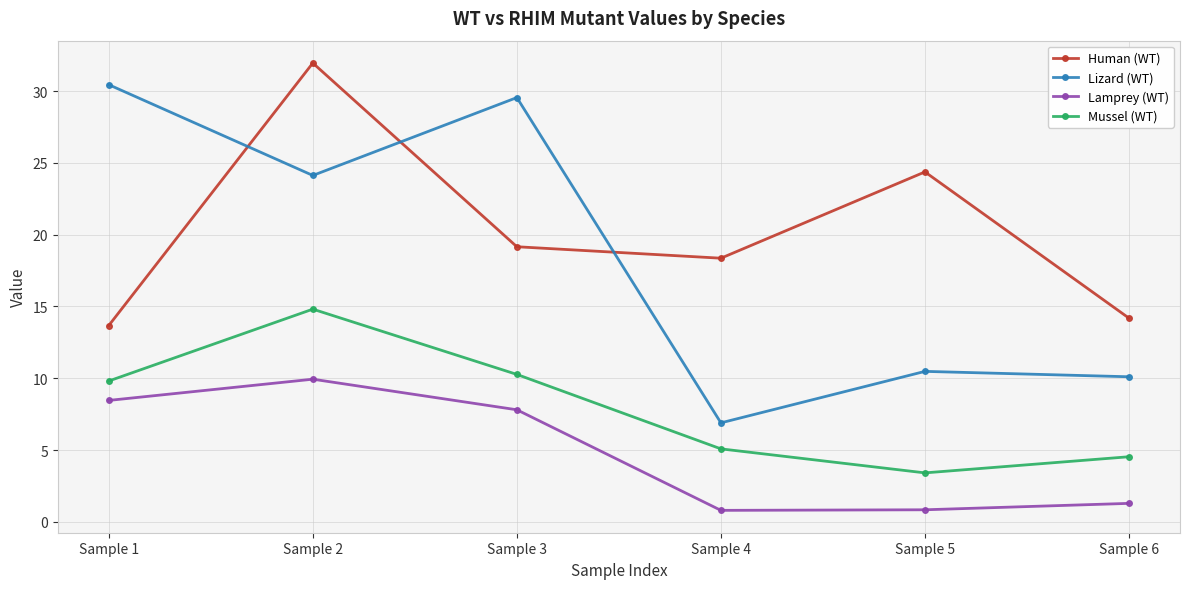

What is the smallest value displayed?

0.8